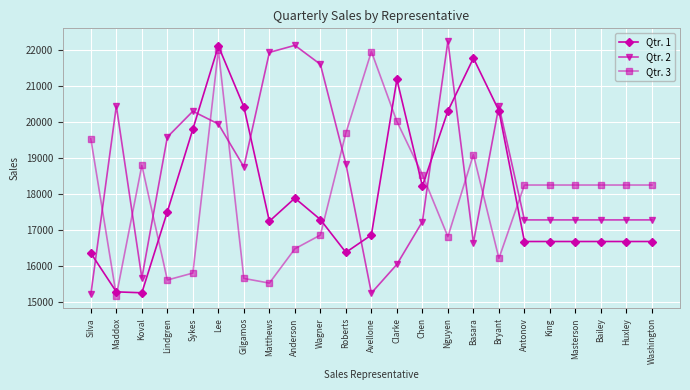

What is the spread (max minus min) of values at Washington?

1569